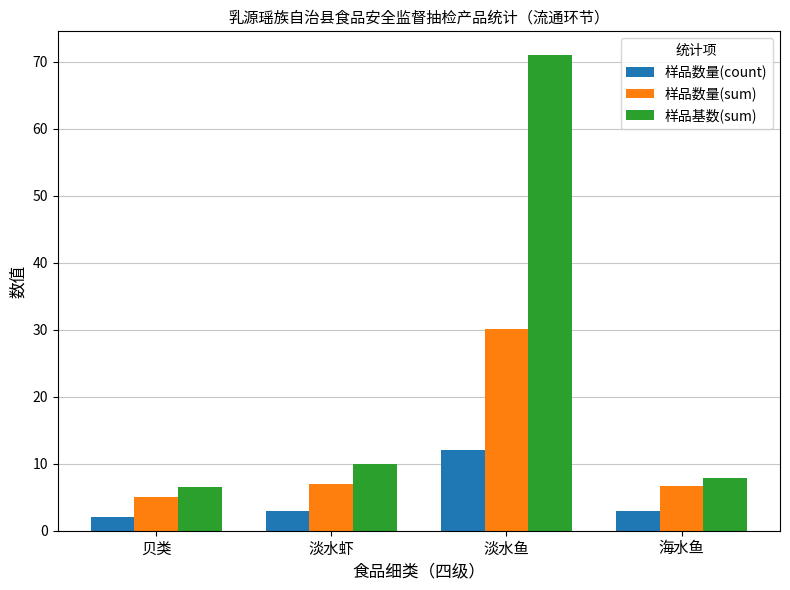

What is the sum of all 样品数量(count) values?

20.0